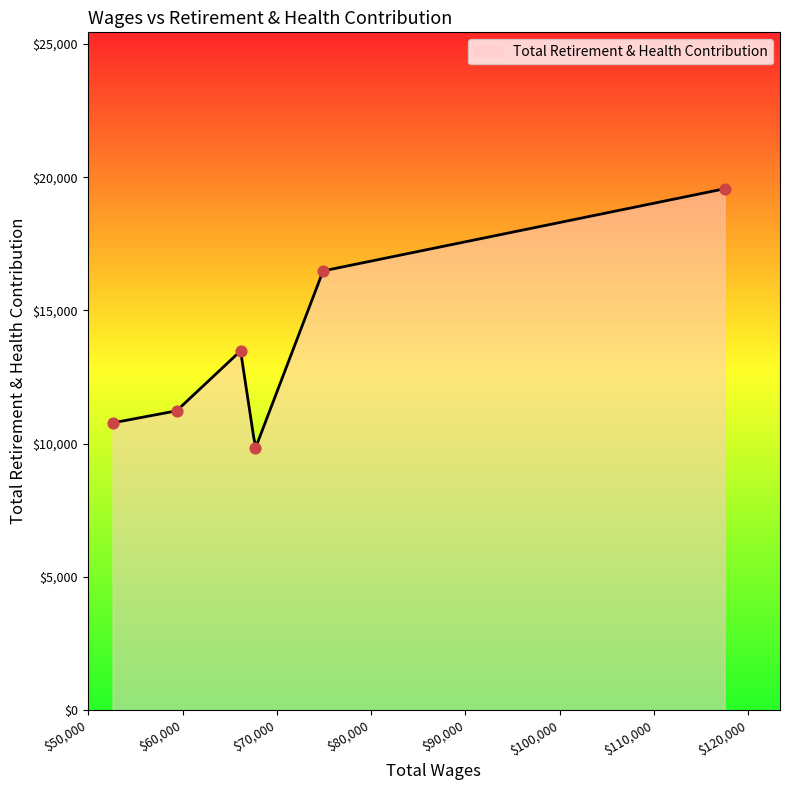

Between 52579.0 and 117478.0, which is larger?

117478.0